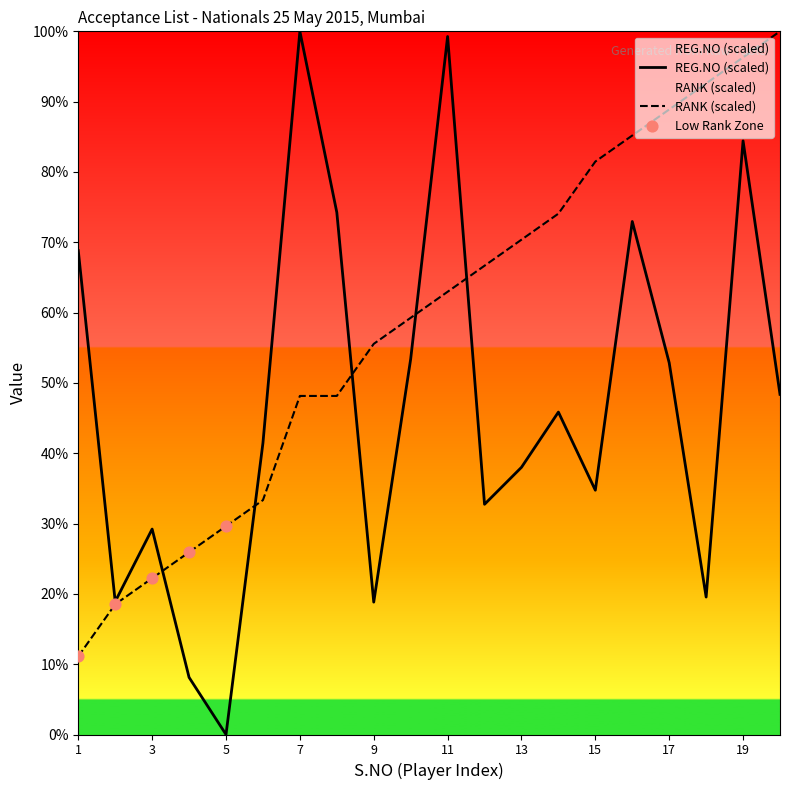

Which series has the largest Y range (max minus min)?

REG.NO